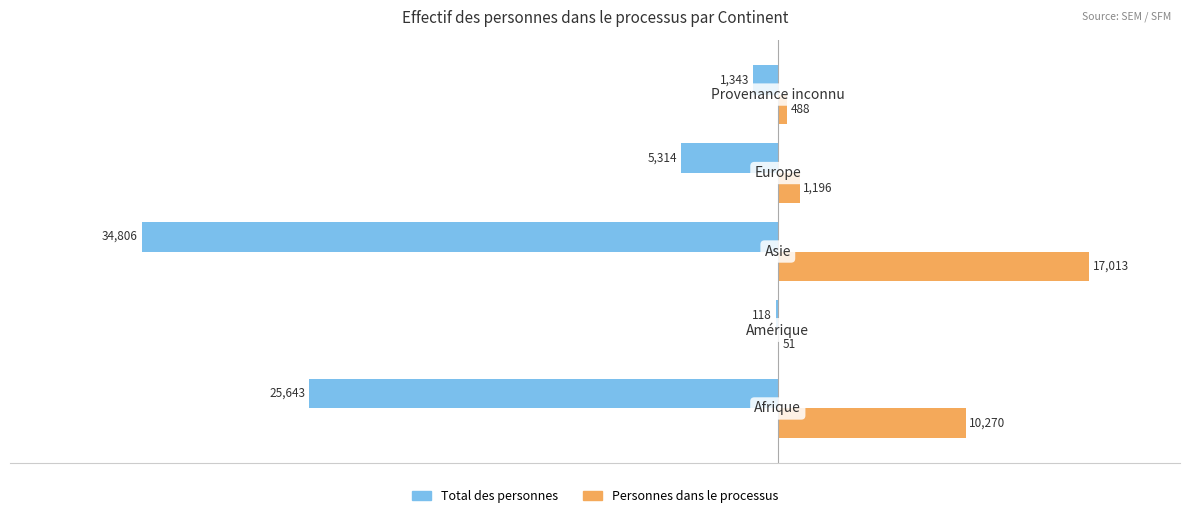

Which series has the largest total across all categories?

Personnes dans le processus